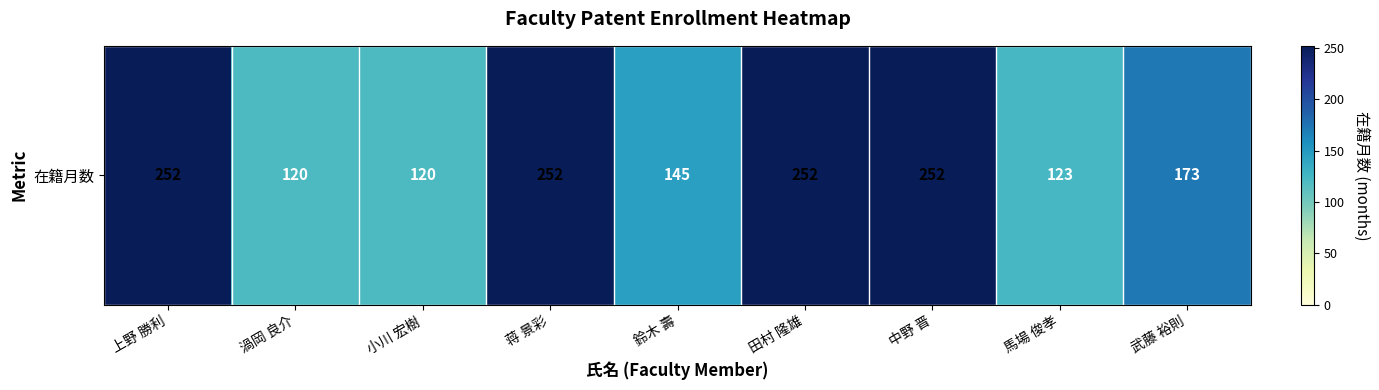

Reading left to right, extract all data points from this chart.

252	120	120	252	145	252	252	123	173